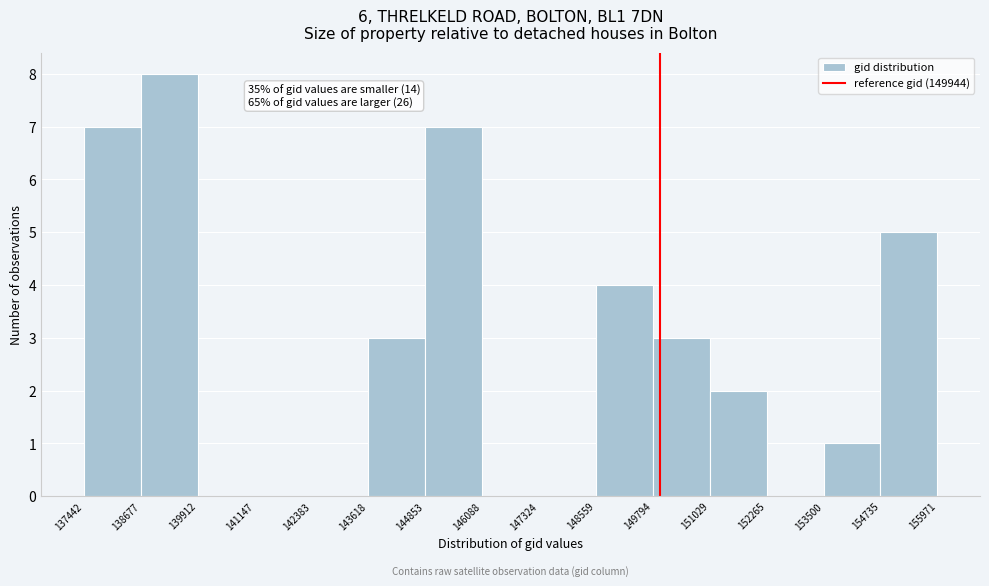

Which range on the x-axis has the tallest bar?

138677 to 139912